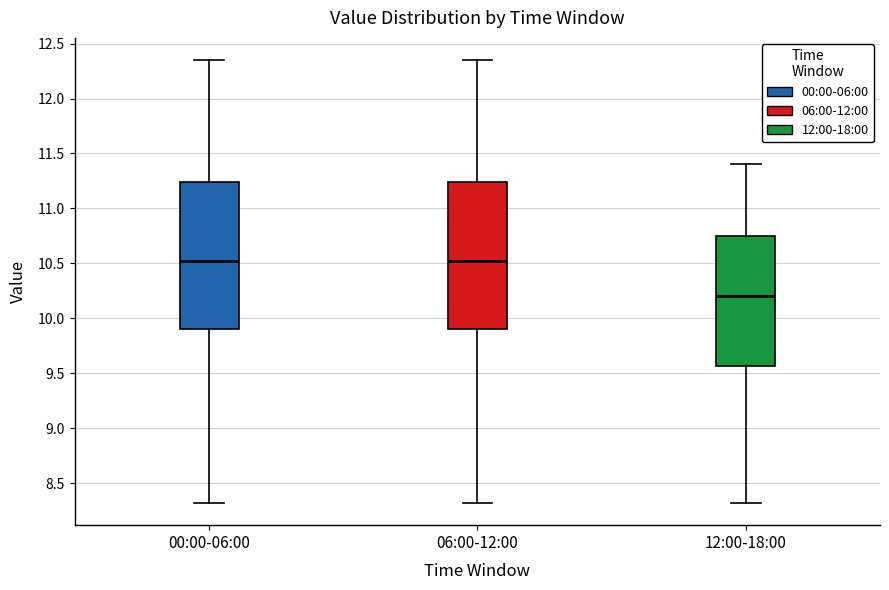

Reading left to right, transcribe this box plot: for each box, give where its median line is, the range the box spans, and where its two whiskers end, as read against the y-axis. The values are not printed on the chart, so give them approximately, as read against the axis.

00:00-06:00: median 10.55, box 9.90 to 11.25, whiskers 8.30 to 12.35
06:00-12:00: median 10.55, box 9.90 to 11.25, whiskers 8.30 to 12.35
12:00-18:00: median 10.20, box 9.55 to 10.75, whiskers 8.30 to 11.40